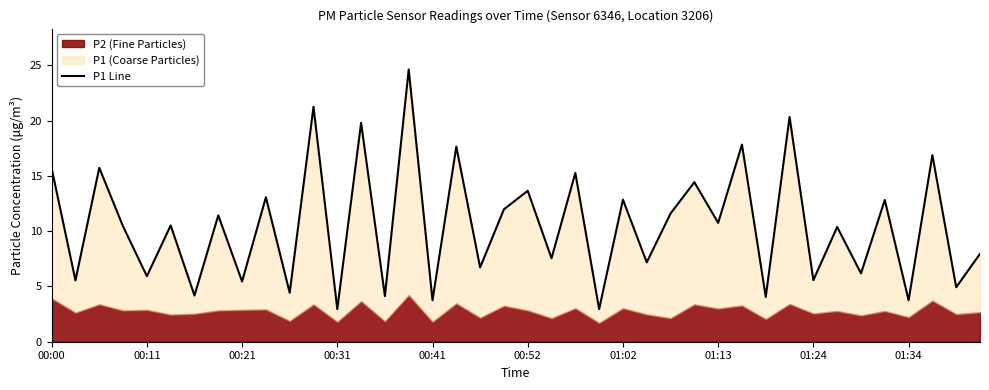

Rank the categories by value from lowest to highest.

12, 23, 16, 36, 30, 14, 01:02, 10, 38, 01:24, 00:11, 32, 00:41, 34, 18, 25, 21, 39, 33, 00:31, 00:52, 28, 01:13, 26, 19, 35, 24, 01:34, 20, 27, 22, 00:00, 00:21, 37, 17, 29, 13, 31, 11, 15